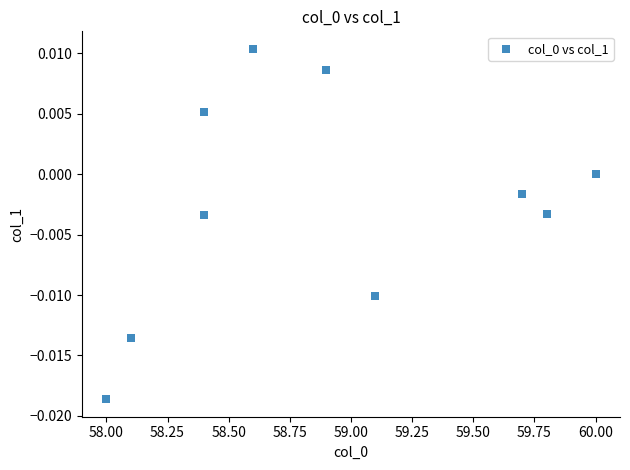

What is the range of X values (max minus min)?

2.0